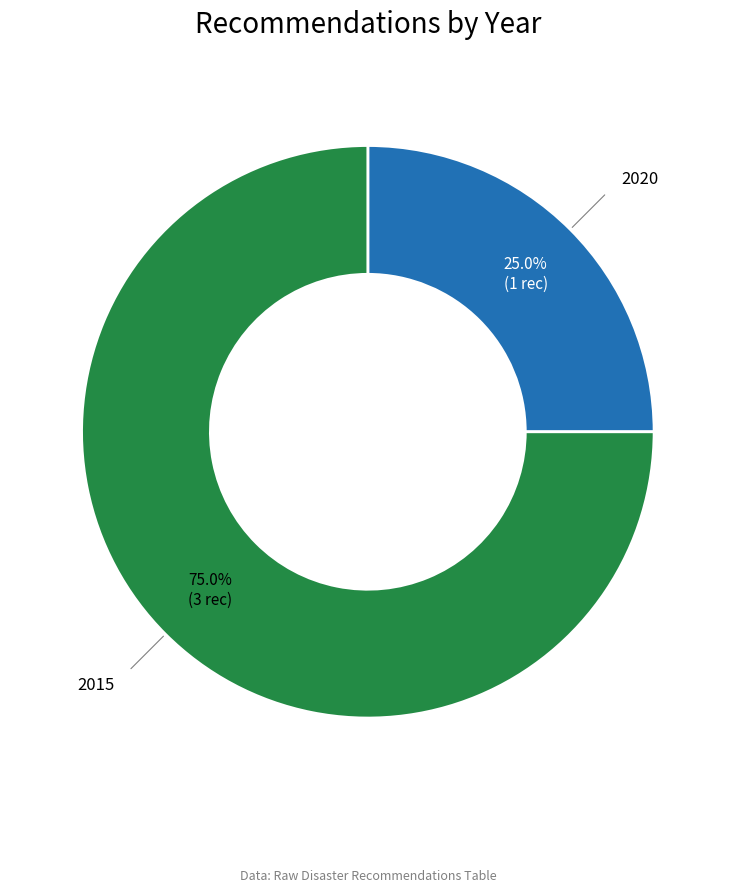

Is there any slice that represents more than half of the pie?

Yes